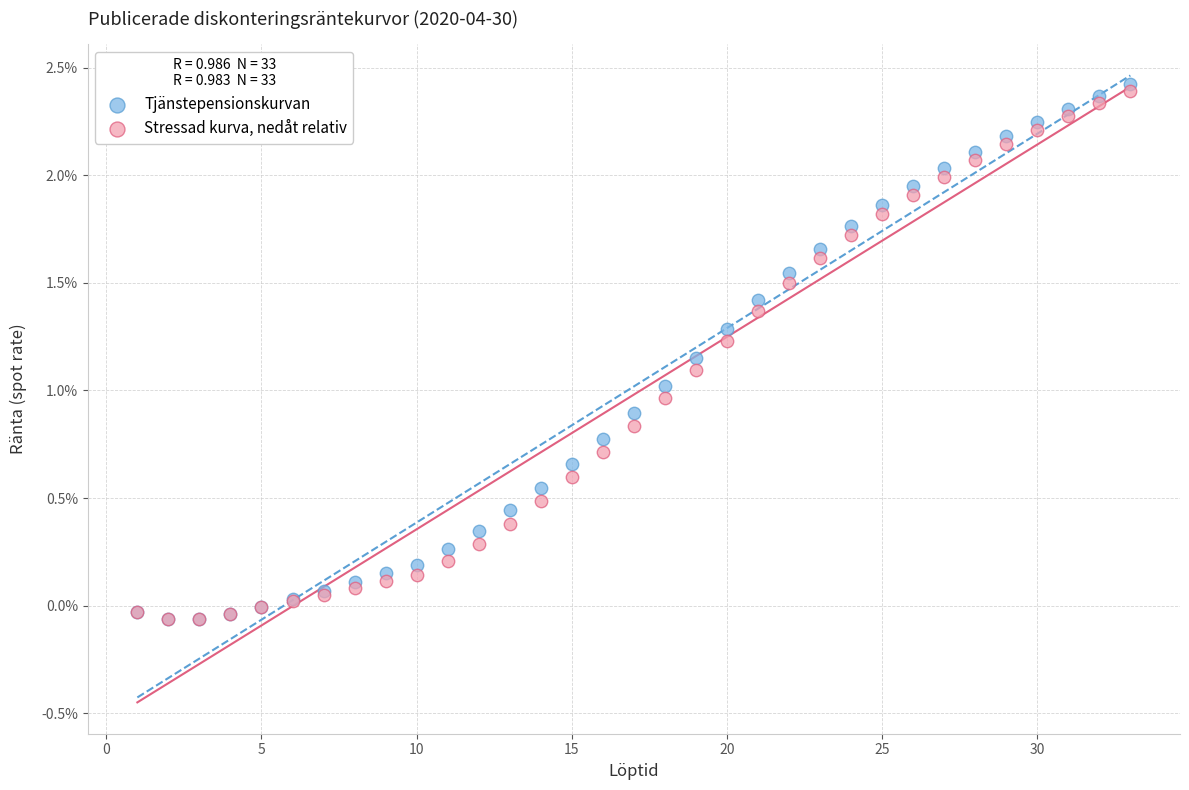

What are all the series names shown in the legend?

Tjänstepensionskurvan, Stressad kurva, nedåt relativ